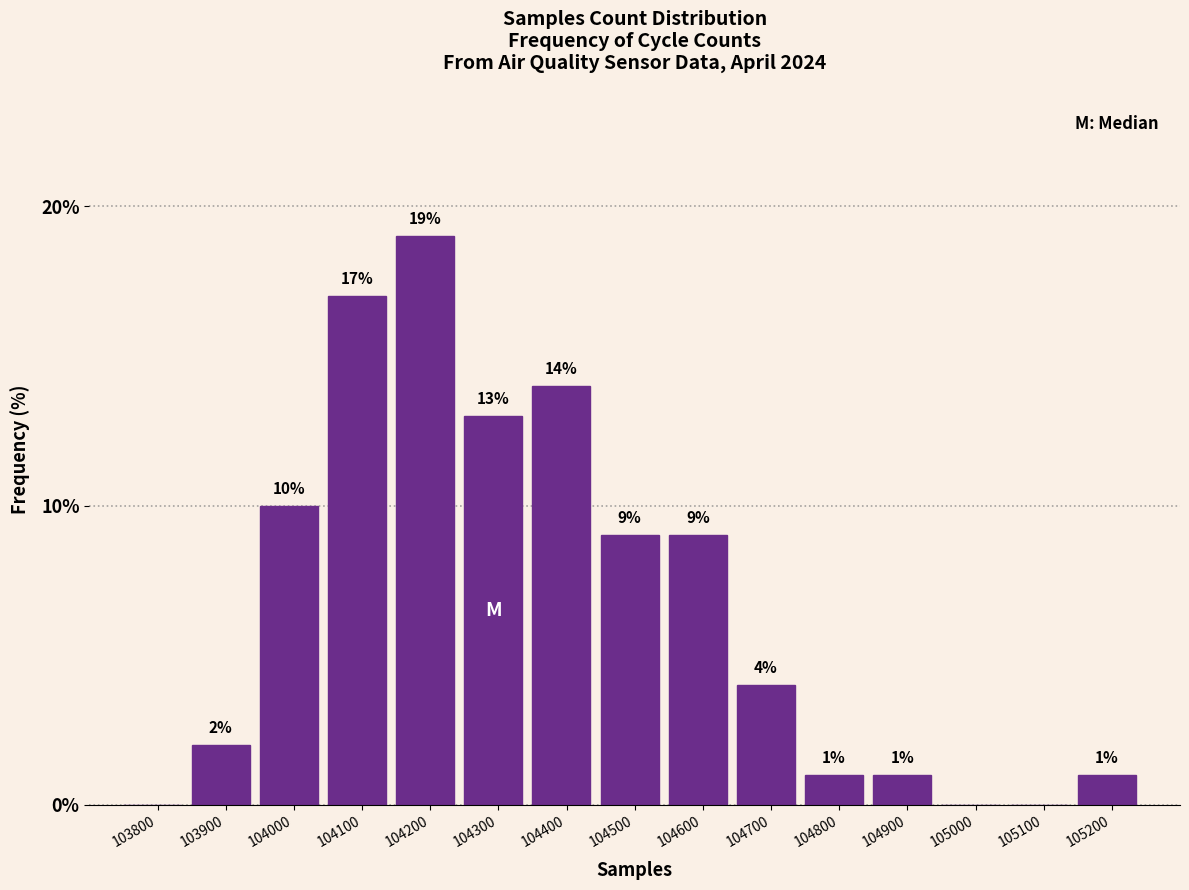

Reading right to left, extract all data points from this chart.

105200=1.0	105100=0.0	105000=0.0	104900=1.0	104800=1.0	104700=4.0	104600=9.0	104500=9.0	104400=14.0	104300=13.0	104200=19.0	104100=17.0	104000=10.0	103900=2.0	103800=0.0